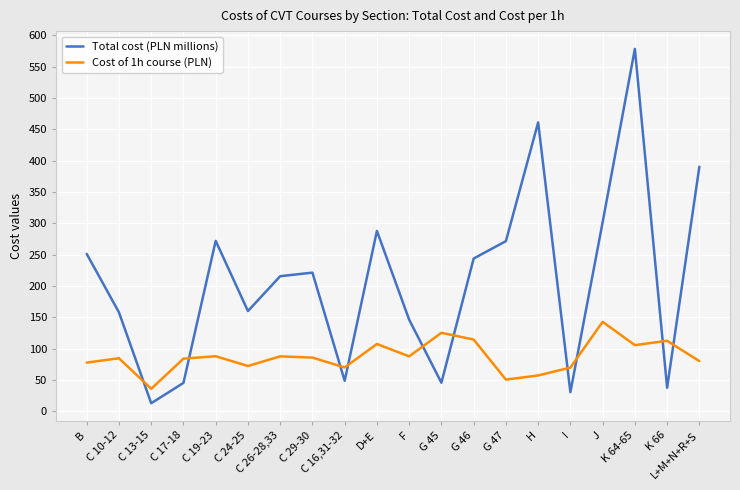

What is the average value of the Total cost (PLN millions) series?

209.3